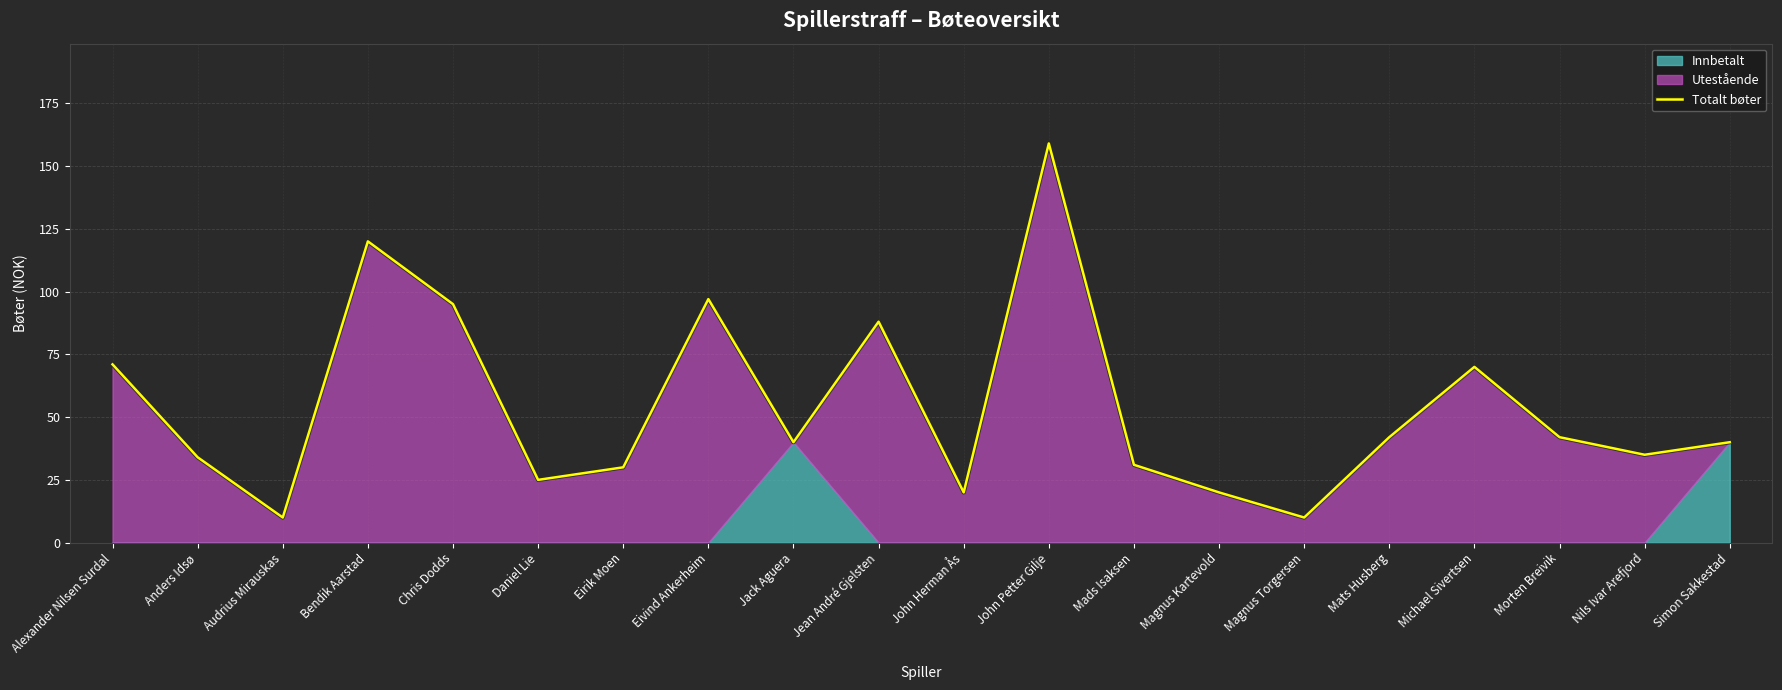

What is the label of the 1st point from the right?

Simon Sakkestad